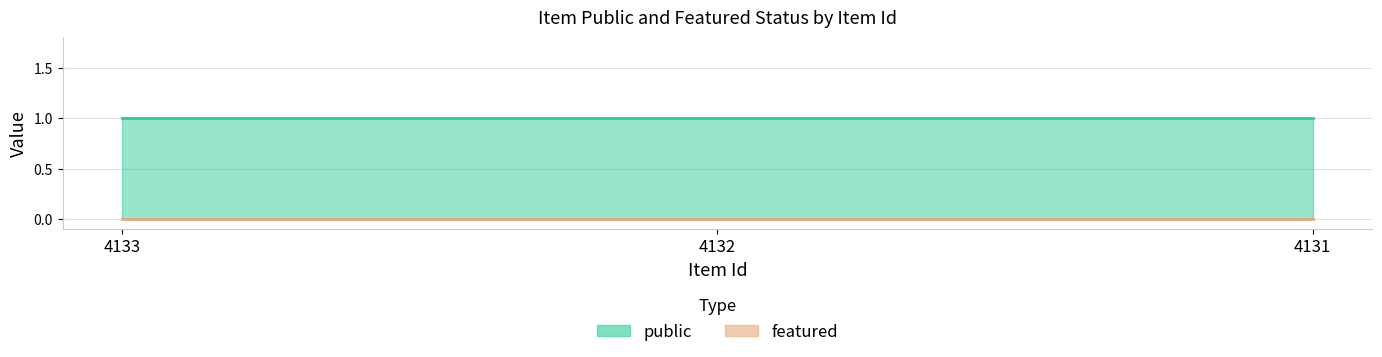

Between 4131 and 4133, which is larger?

4131